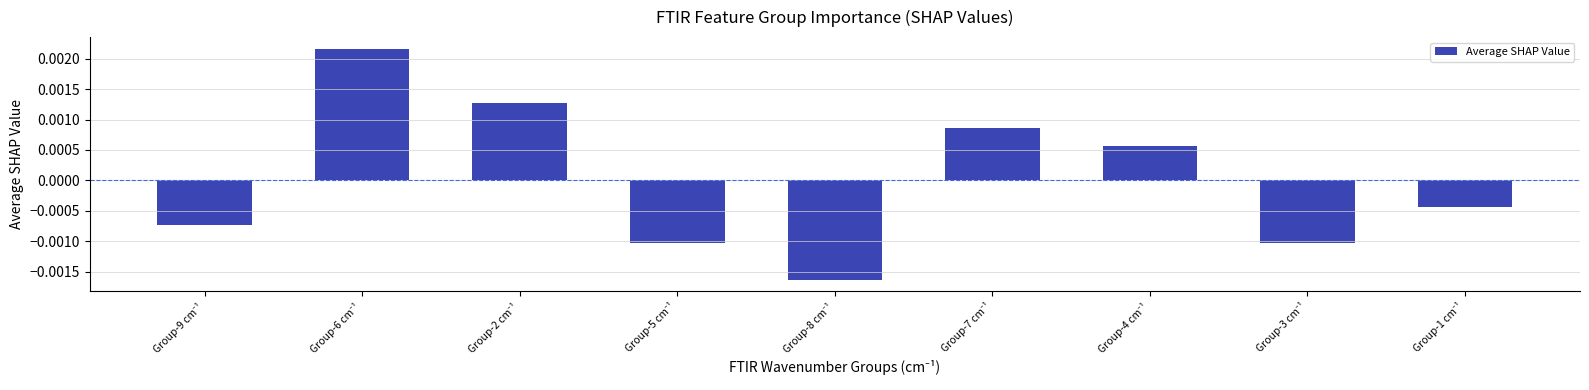

Count the values in the range 0 to 1.

4